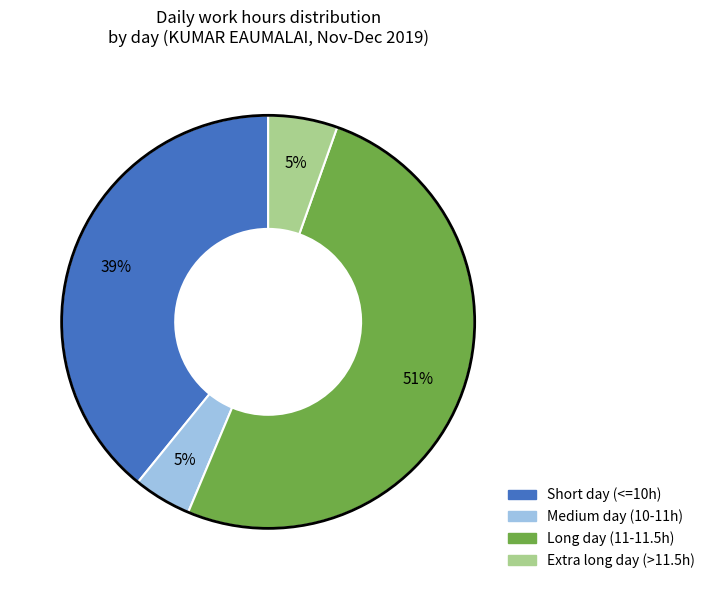

To the nearest percent, what is the difference between the largest and smallest slice percentages?

46%